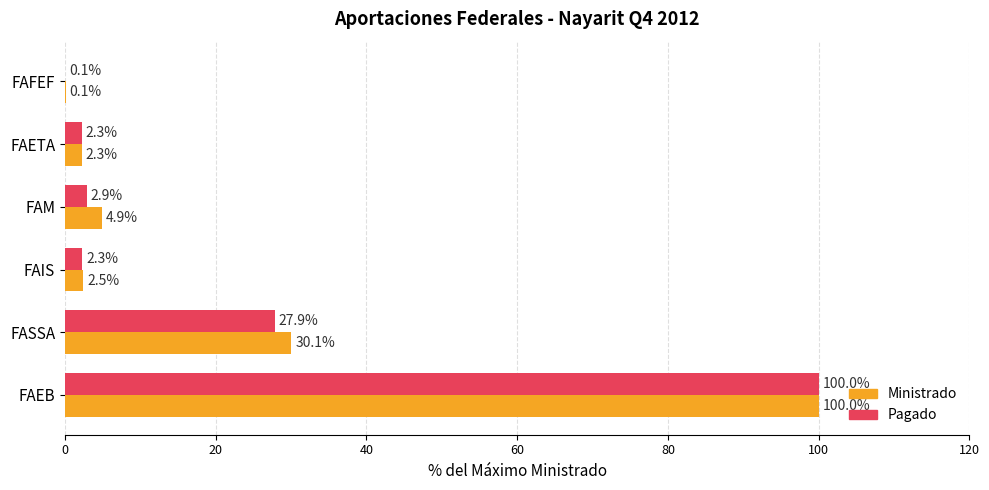

At which category is the sum across all series the highest?

FAEB